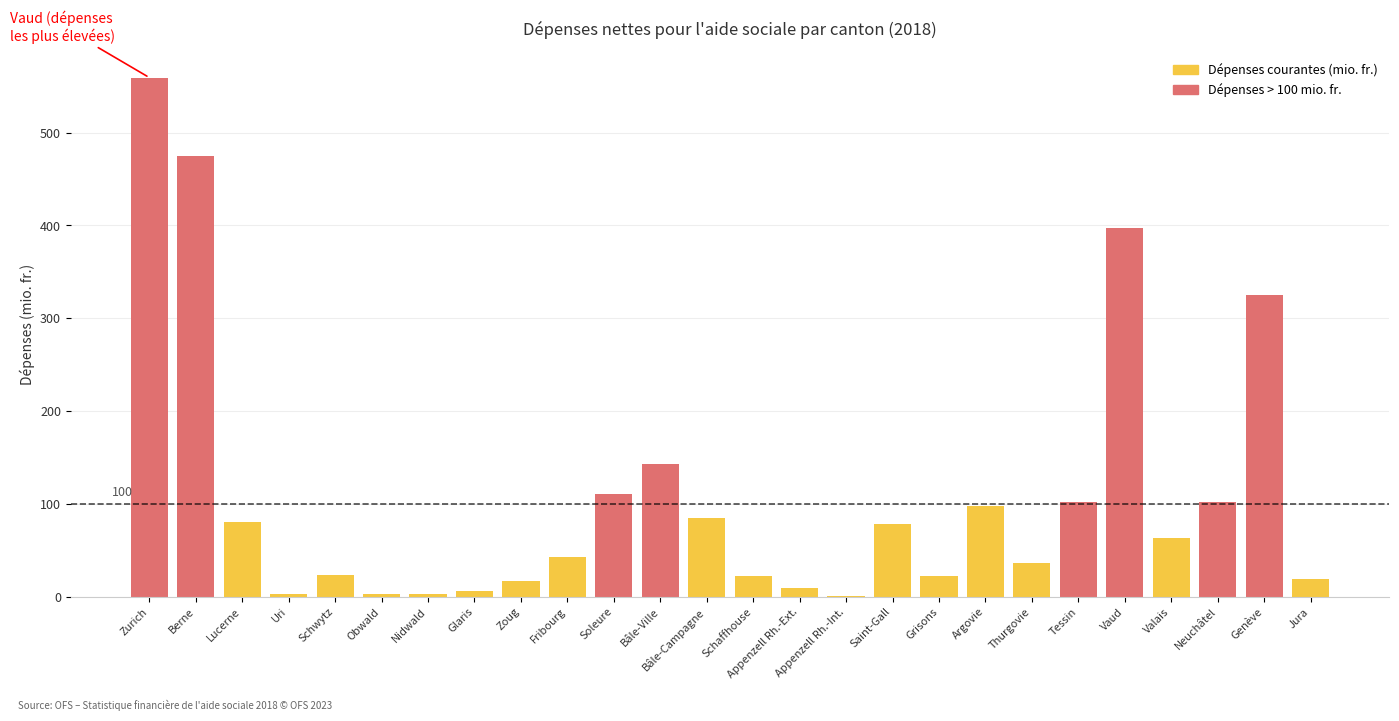

What is the label of the 6th bar from the left?

Obwald